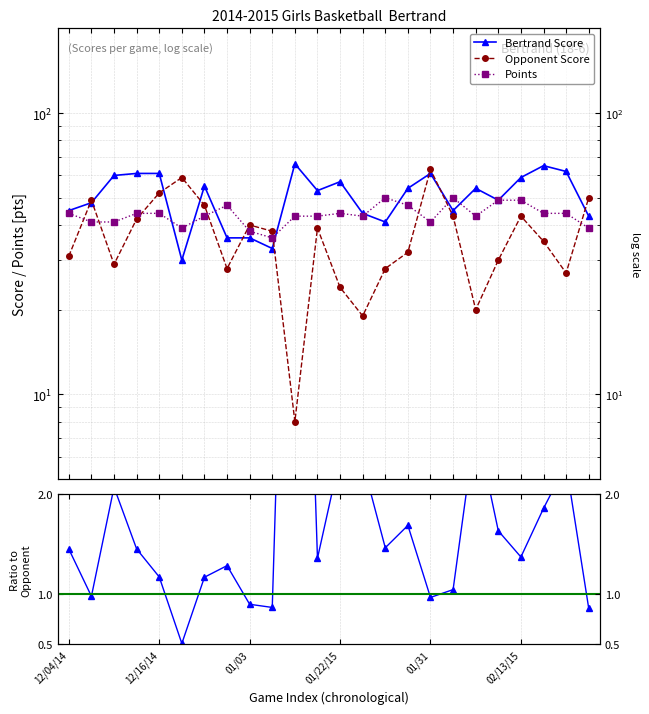

What is the average value of the Bertrand Score series?

50.8